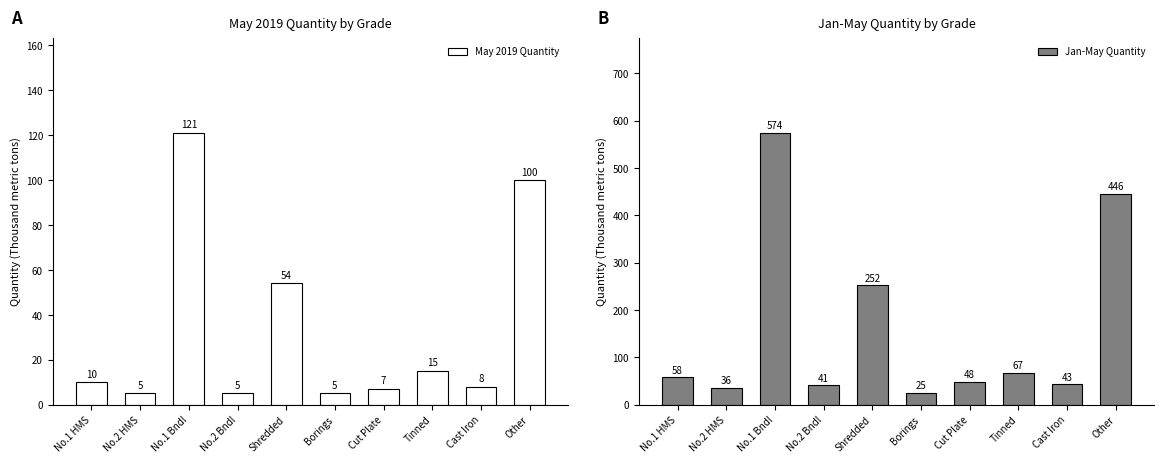

At which category is the sum across all series the highest?

No.1 Bndl